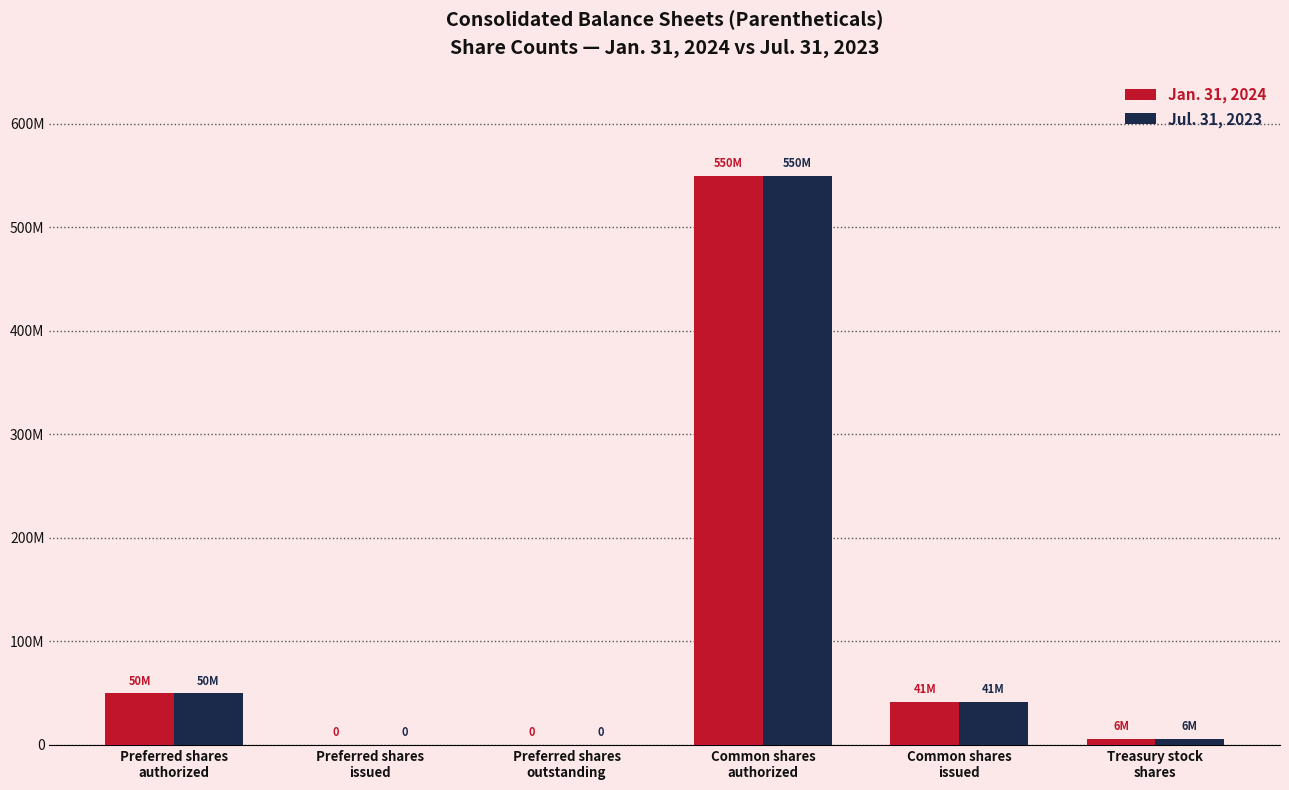

What is the label of the 6th bar from the left?

Treasury stock
shares